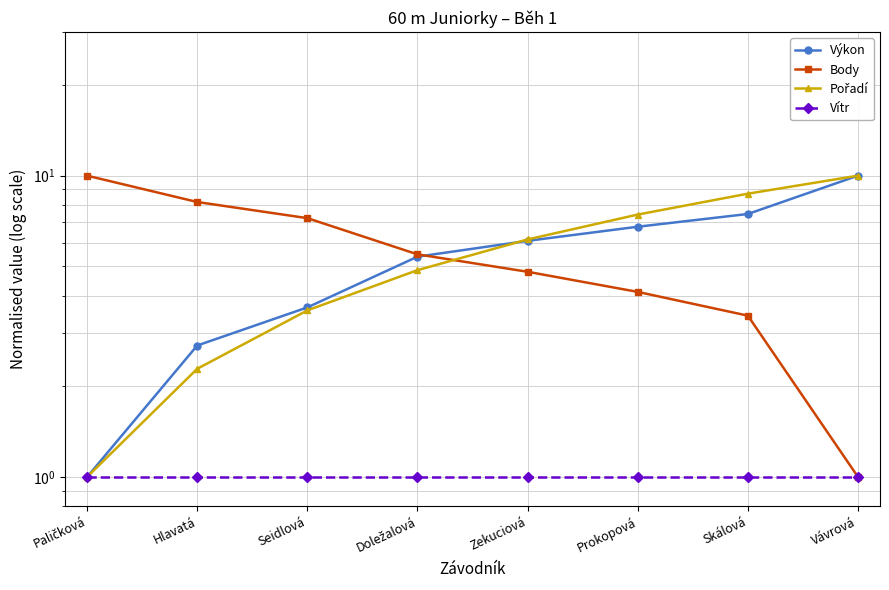

Which series has the largest total across all categories?

Body